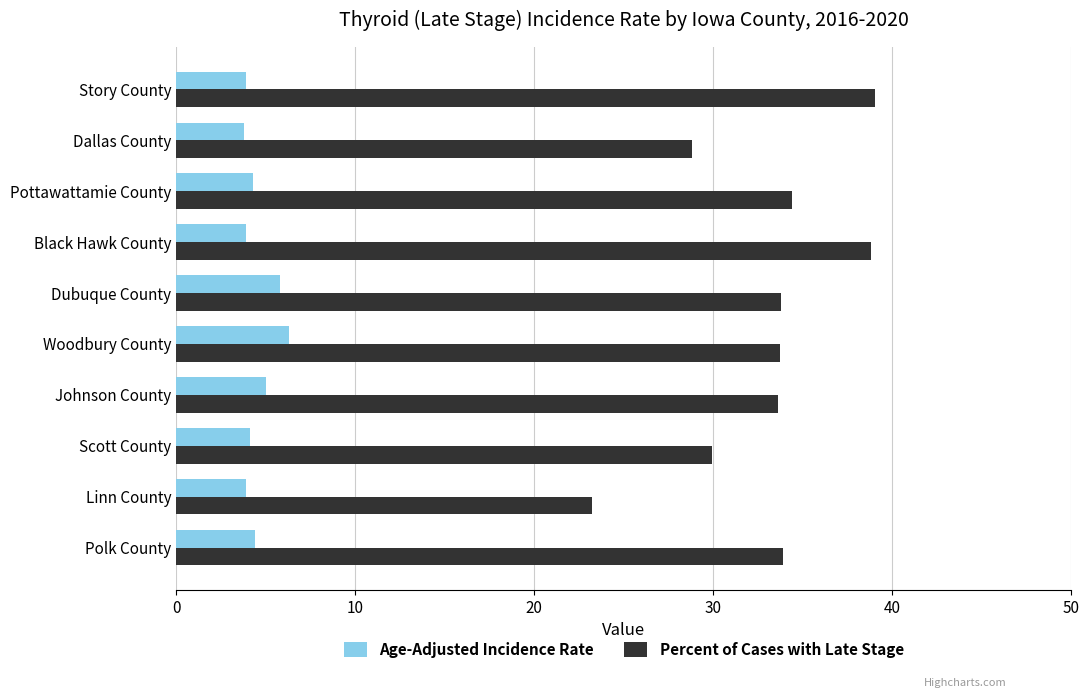

Count the number of categories in the chart.

10